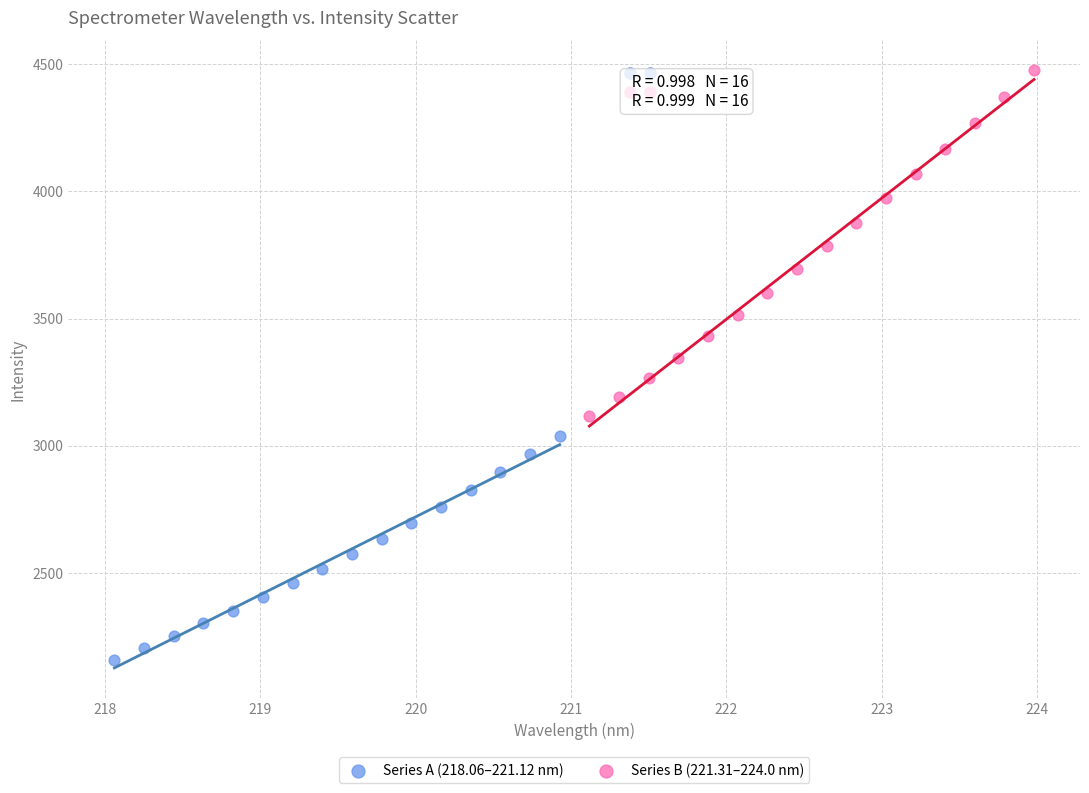

Which series contains the lowest Y value?

Series A (218.06–221.12 nm)